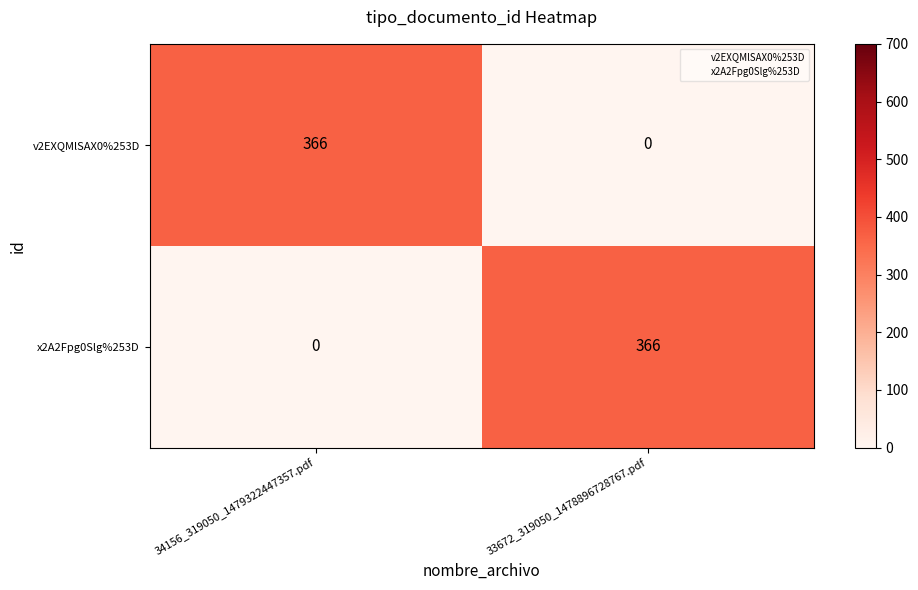

What is the spread (max minus min) of values at 33672_319050_1478896728767.pdf?

366